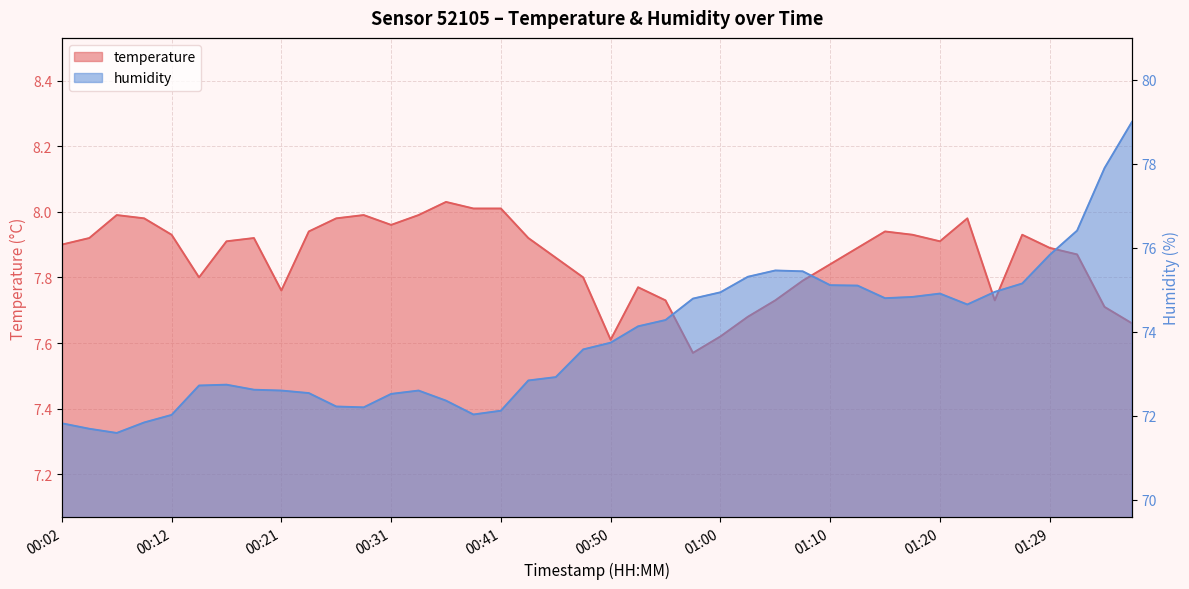

Reading left to right, list all the values displayed in this chart.

temperature: 7.9	7.9	8.0	8.0	7.9	7.8	7.9	7.9	7.8	7.9	8.0	8.0	8.0	8.0	8.0	8.0	8.0	7.9	7.9	7.8	7.6	7.8	7.7	7.6	7.6	7.7	7.7	7.8	7.8	7.9	7.9	7.9	7.9	8.0	7.7	7.9	7.9	7.9	7.7	7.7
humidity: 71.8	71.7	71.6	71.8	72.0	72.7	72.7	72.6	72.6	72.5	72.2	72.2	72.5	72.6	72.4	72.0	72.1	72.8	72.9	73.6	73.7	74.1	74.3	74.8	74.9	75.3	75.5	75.4	75.1	75.1	74.8	74.8	74.9	74.7	75.0	75.2	75.8	76.4	77.9	79.0